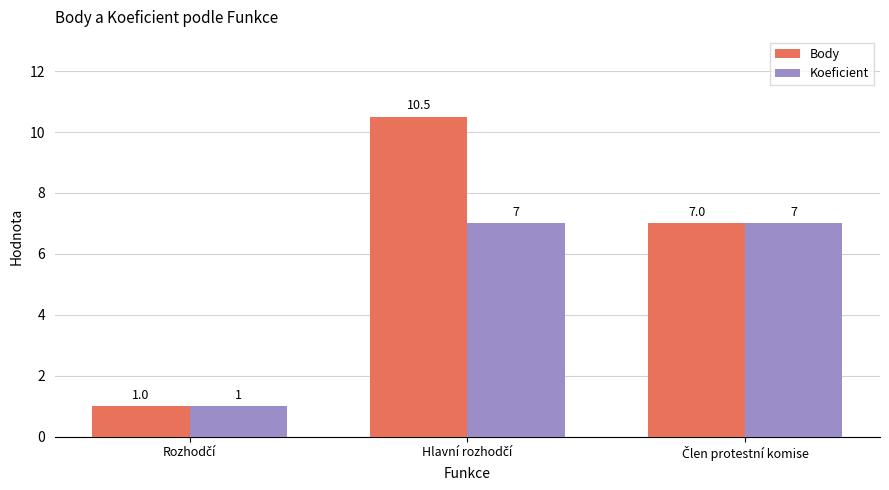

Which series has the largest total across all categories?

Body